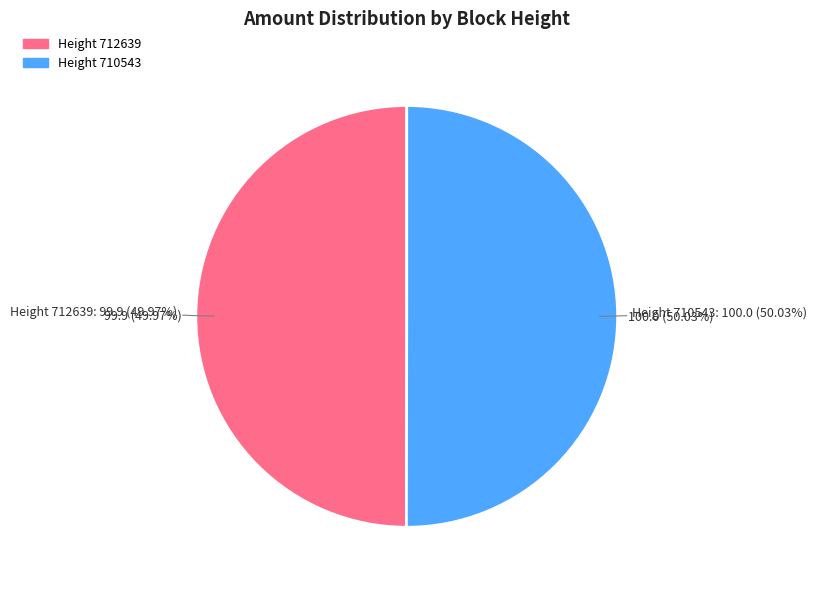

The 710543 slice represents 50% of the pie. True or false?

True